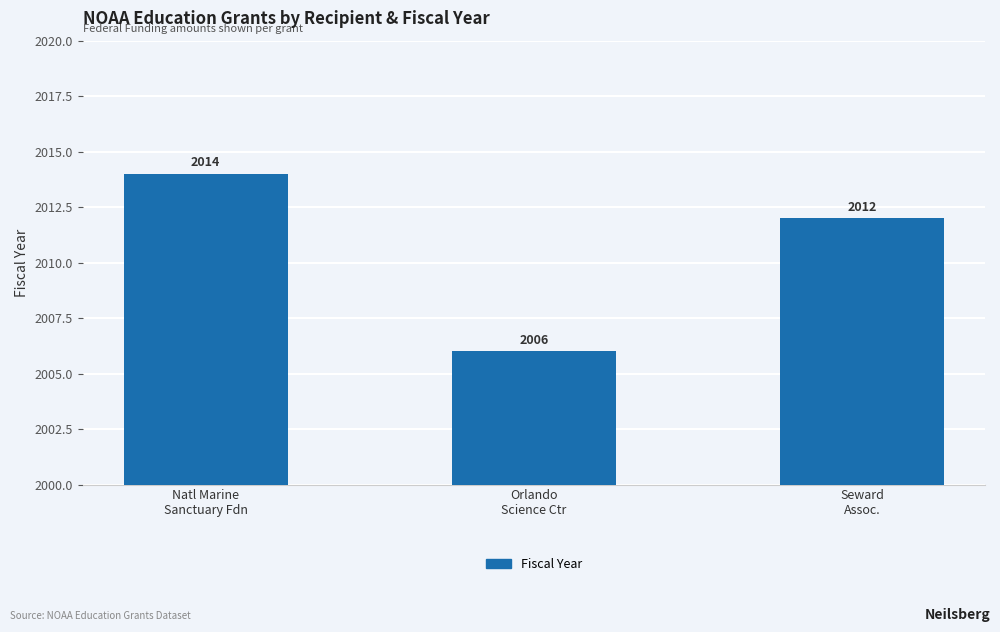

List the labels in order of value, smallest first.

Orlando
Science Ctr, Seward
Assoc., Natl Marine
Sanctuary Fdn